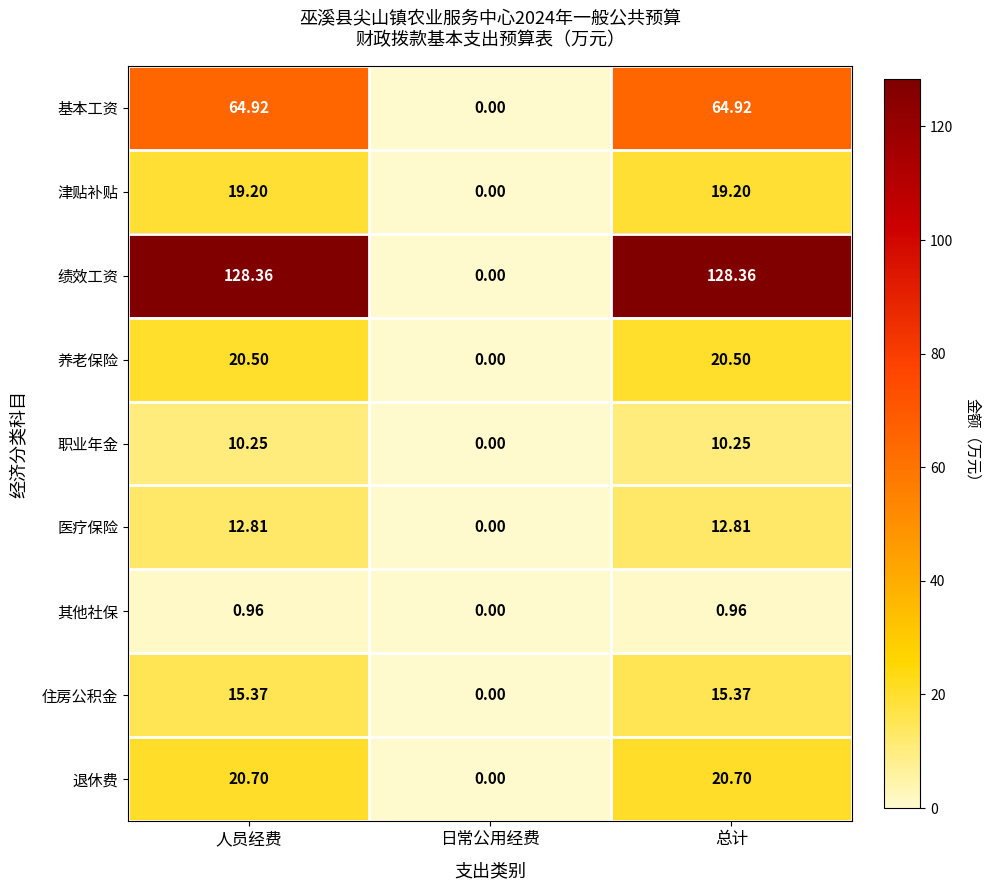

Which series has the largest range (max minus min)?

绩效工资